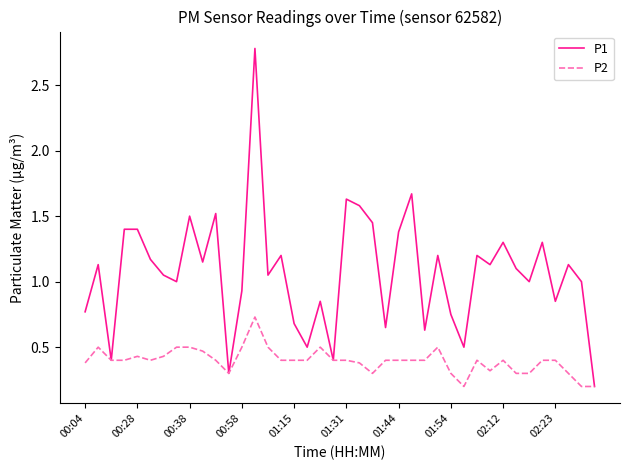

List the series in order of their peak value, lowest first.

P2, P1